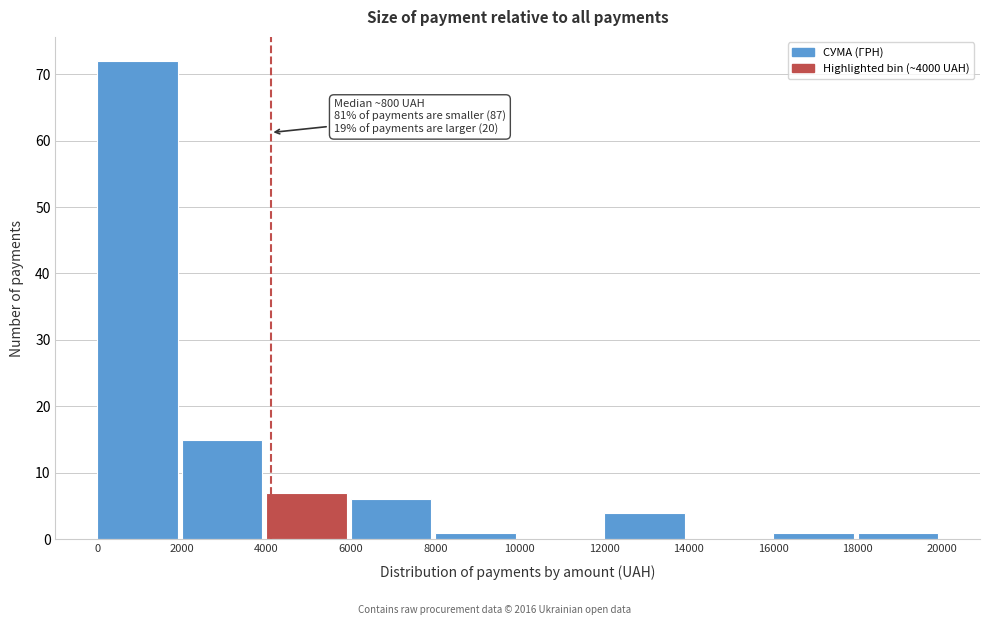

Which range on the x-axis has the tallest bar?

0 to 2000